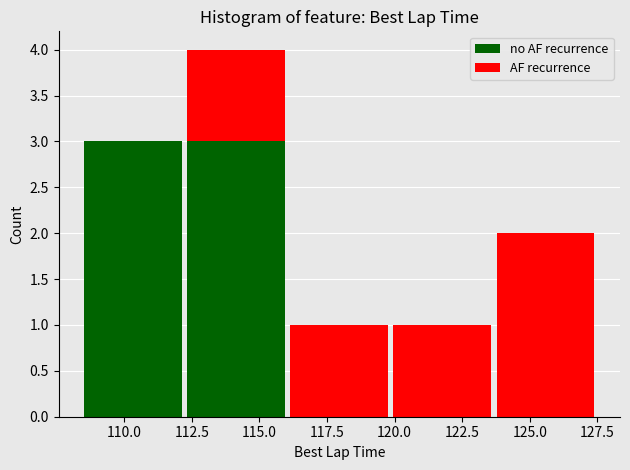

Reading left to right, list every stacked bar in this chart as the range it spans on the x-axis followed by its total height. Neither the bar edges nor the heights are printed on the chart, so give them approximately, as read against the axes.

108.5 to 112.0: 3
112.0 to 116.0: 4
116.0 to 120.0: 1
120.0 to 123.5: 1
123.5 to 127.5: 2